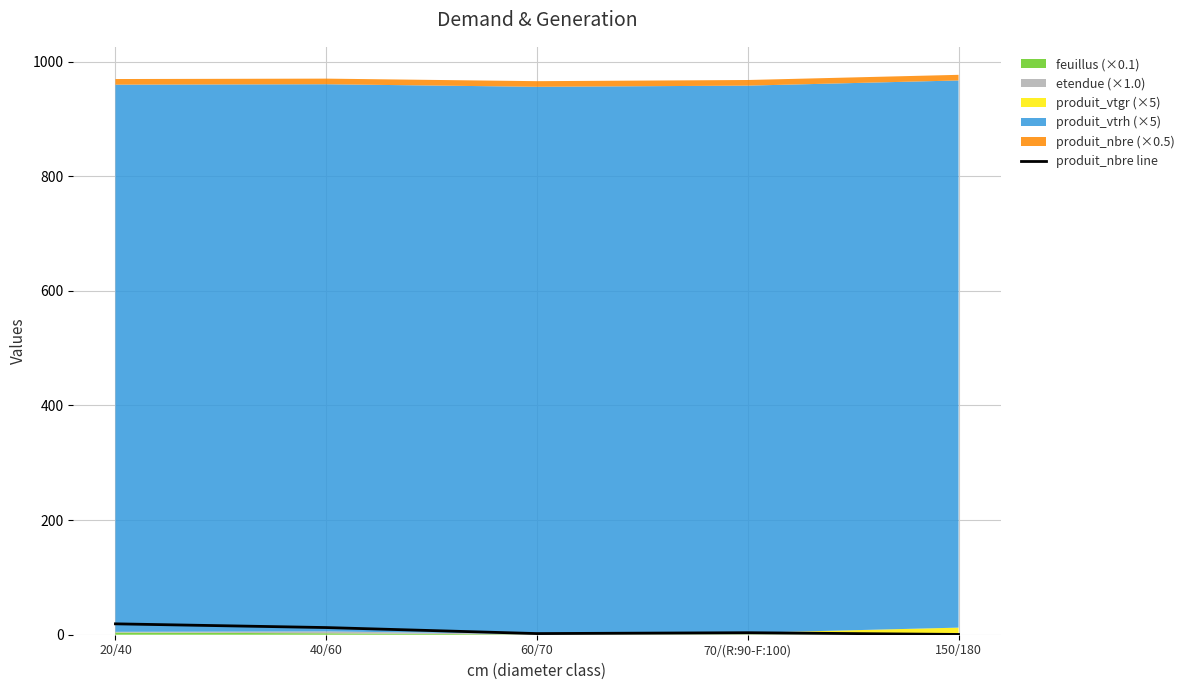

Approximately how many times larger is the value at 40/60 compared to 60/70?

6.2